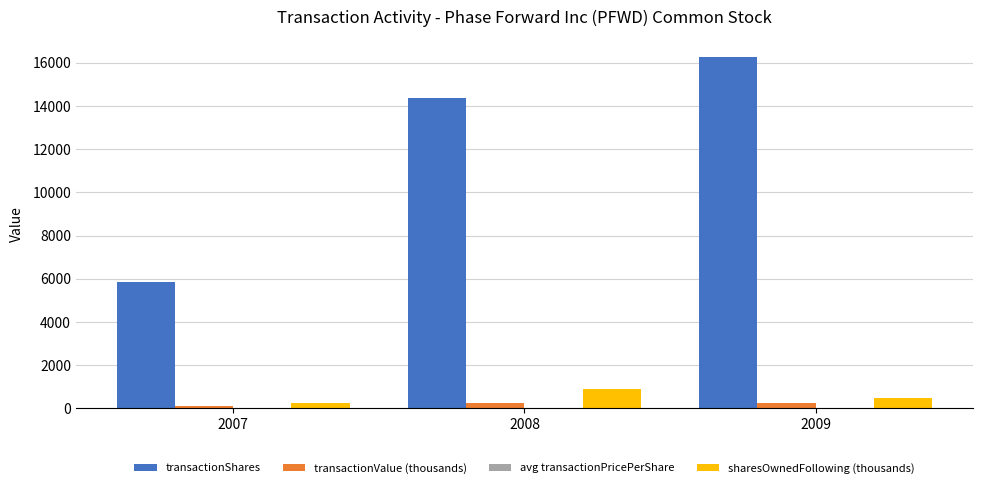

What is the sum of all transactionShares values?

36458.0